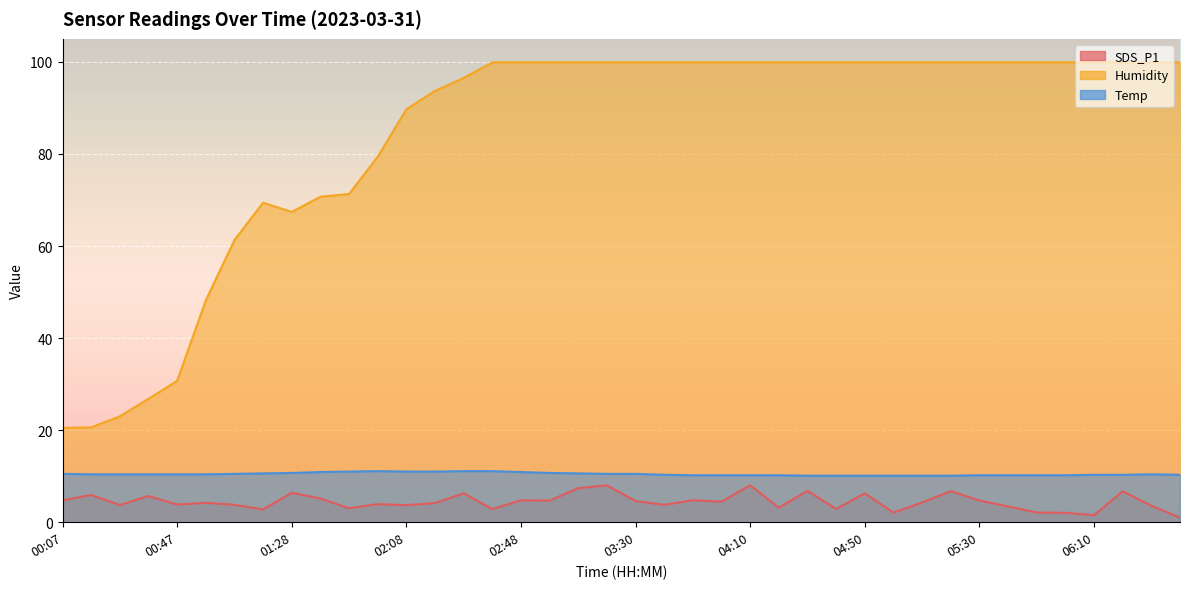

At how many categories does at least one series exceed 76?

29